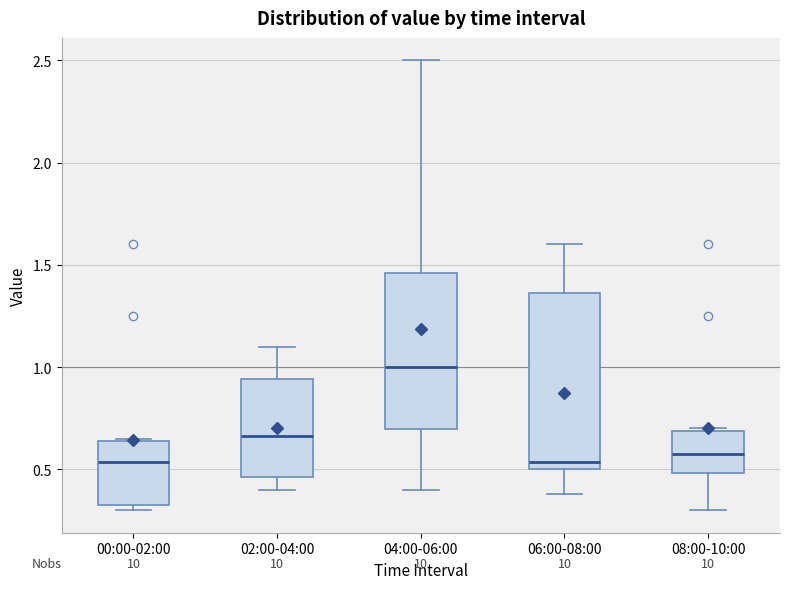

Where is the upper edge of the box for 00:00-02:00 on the y-axis? The values are not printed on the chart, so give them approximately, as read against the axis.

0.65